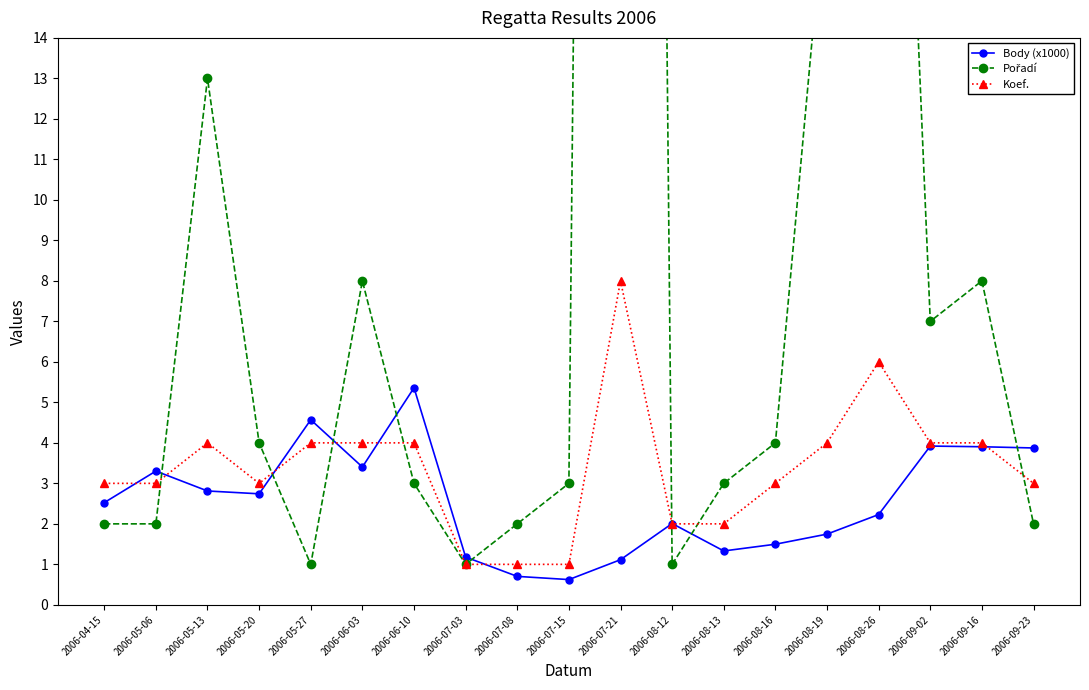

How many values in the Pořadí series are below 3?

7